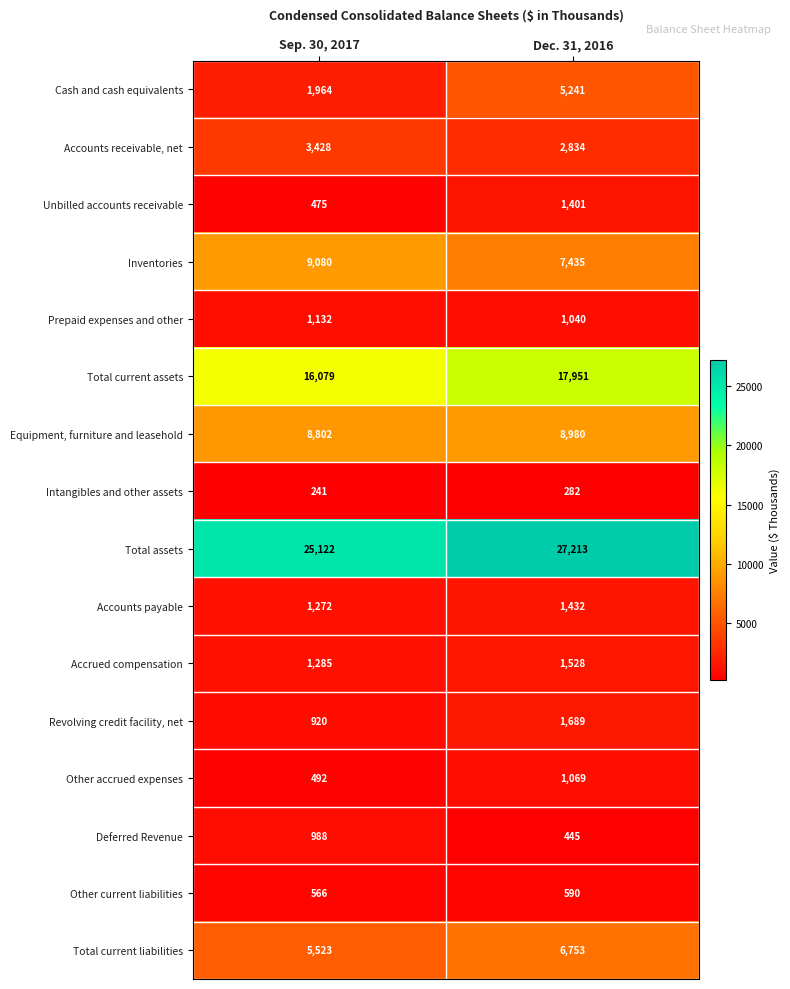

At Dec. 31, 2016, list the series in order from smallest to largest.

Intangibles and other assets, Deferred Revenue, Other current liabilities, Prepaid expenses and other, Other accrued expenses, Unbilled accounts receivable, Accounts payable, Accrued compensation, Revolving credit facility, net, Accounts receivable, net, Cash and cash equivalents, Total current liabilities, Inventories, Equipment, furniture and leasehold, Total current assets, Total assets